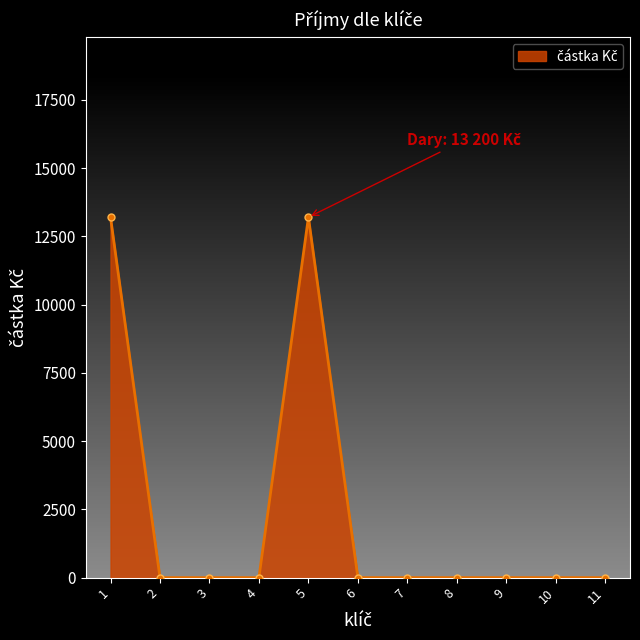

Reading left to right, extract all data points from this chart.

1=13200	2=0	3=0	4=0	5=13200	6=0	7=0	8=0	9=0	10=0	11=0